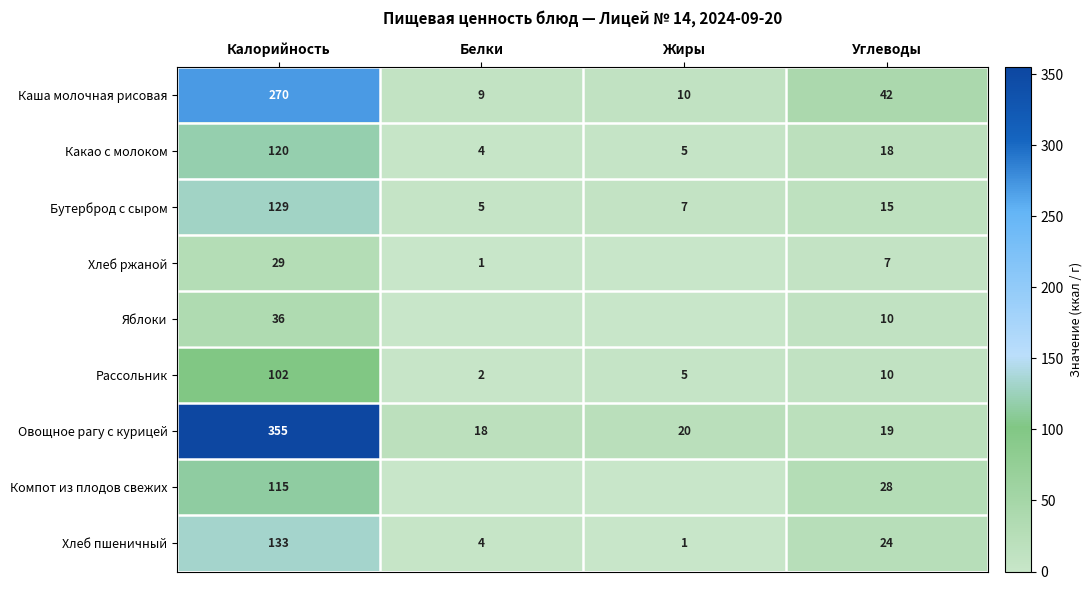

Is it true that Хлеб ржаной equals 47 at Калорийность?

False